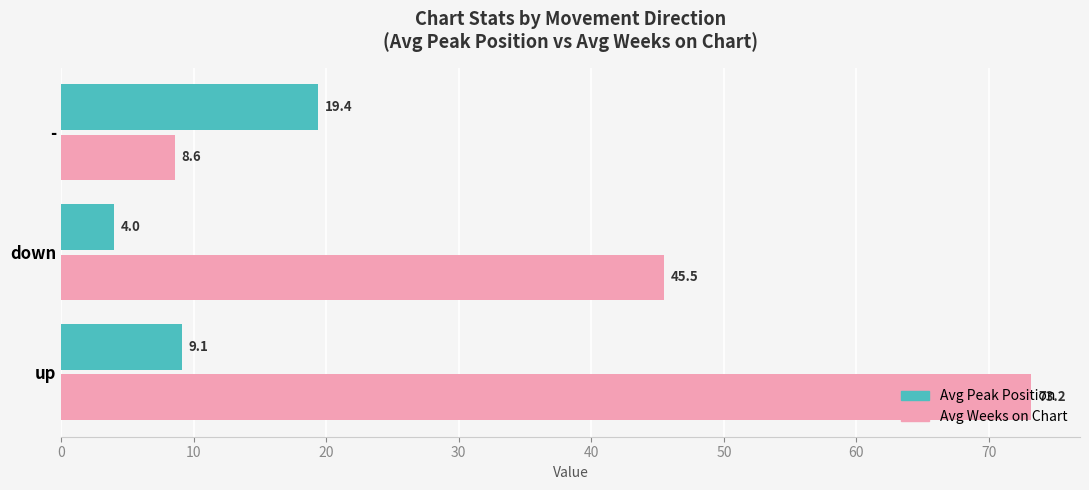

What are all the series names shown in the legend?

Avg Peak Position, Avg Weeks on Chart